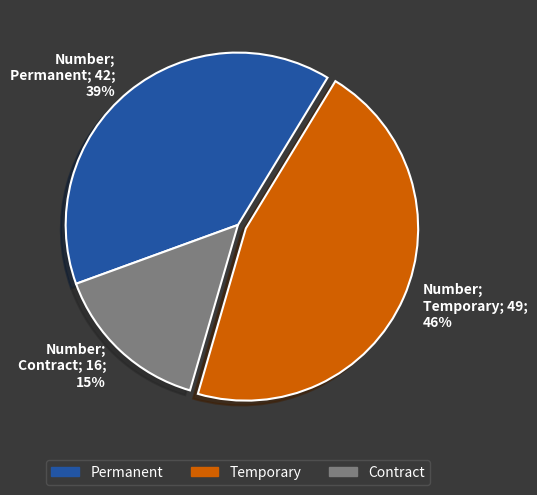

Which slice is the smallest?

Contract